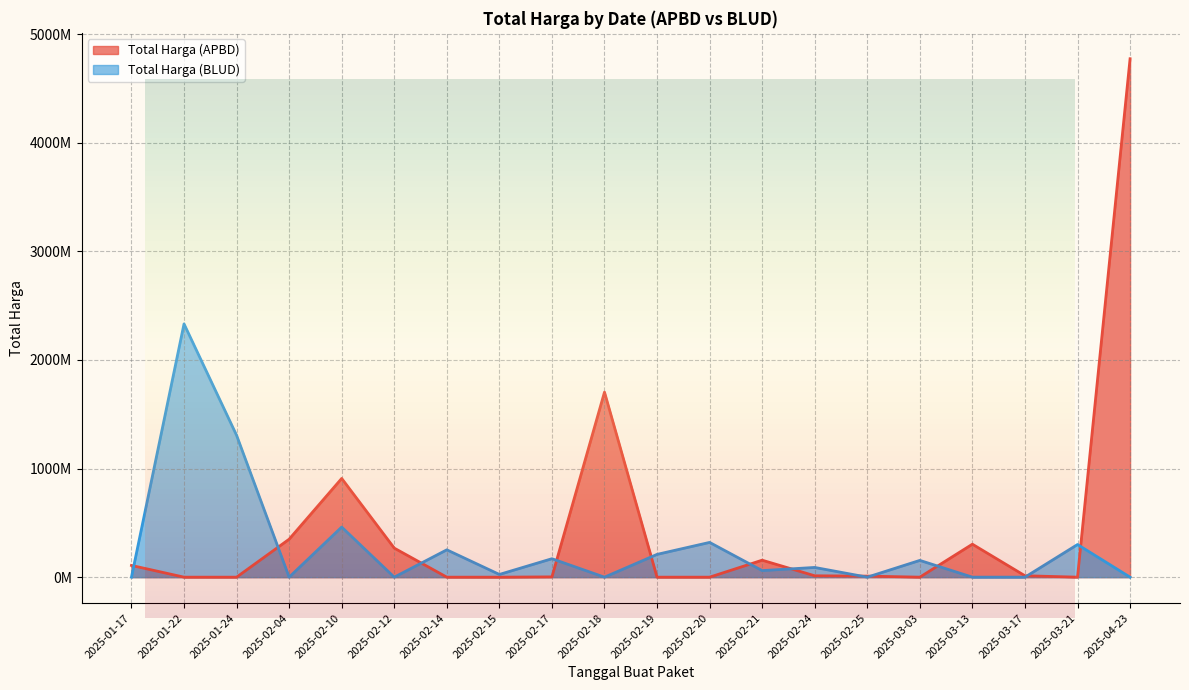

What is the difference between the second highest and minimum values in the Total Harga (APBD) series?

1704000000